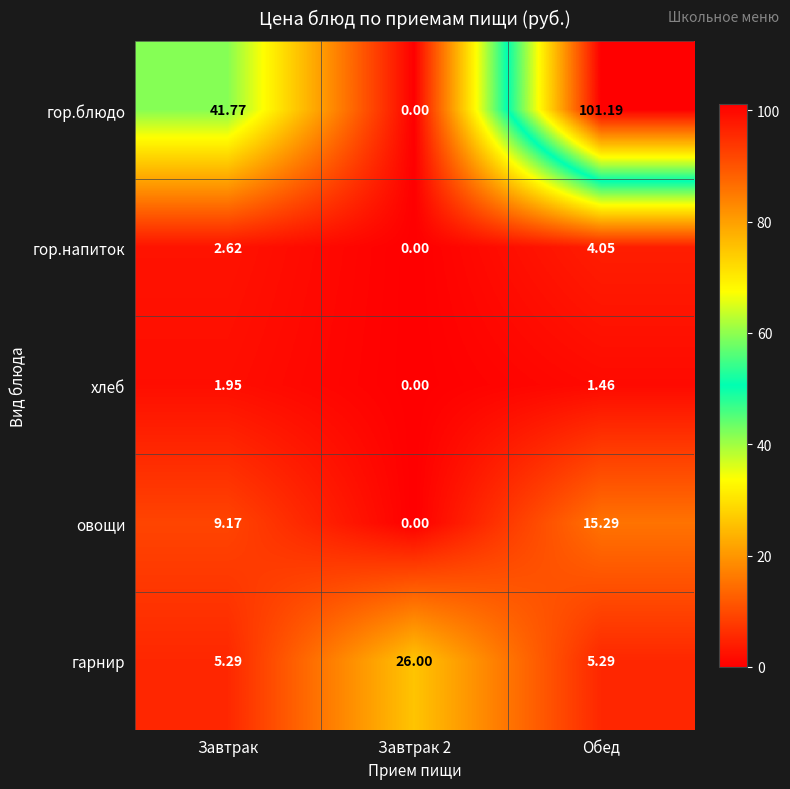

At how many categories does at least one series exceed 57?

1